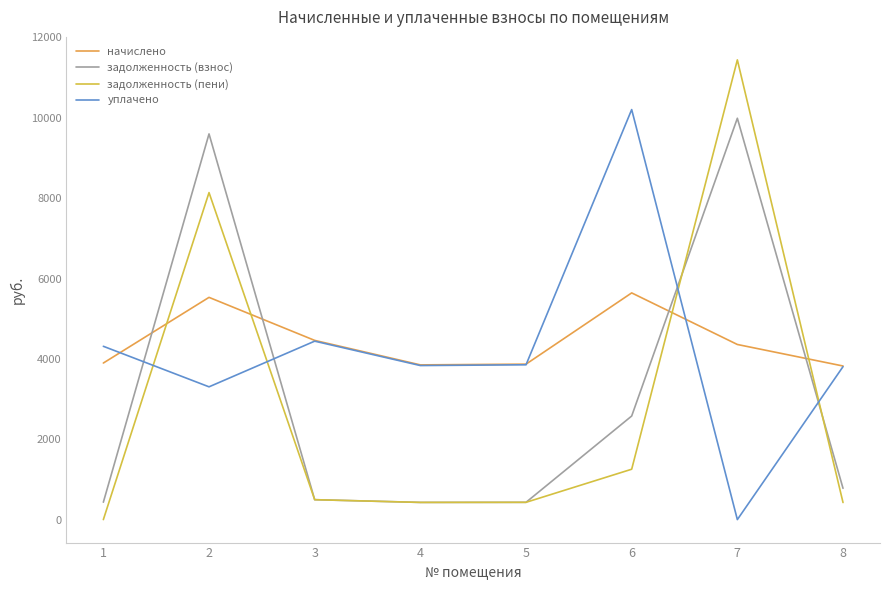

The уплачено series shows 0.0 at 7. True or false?

True